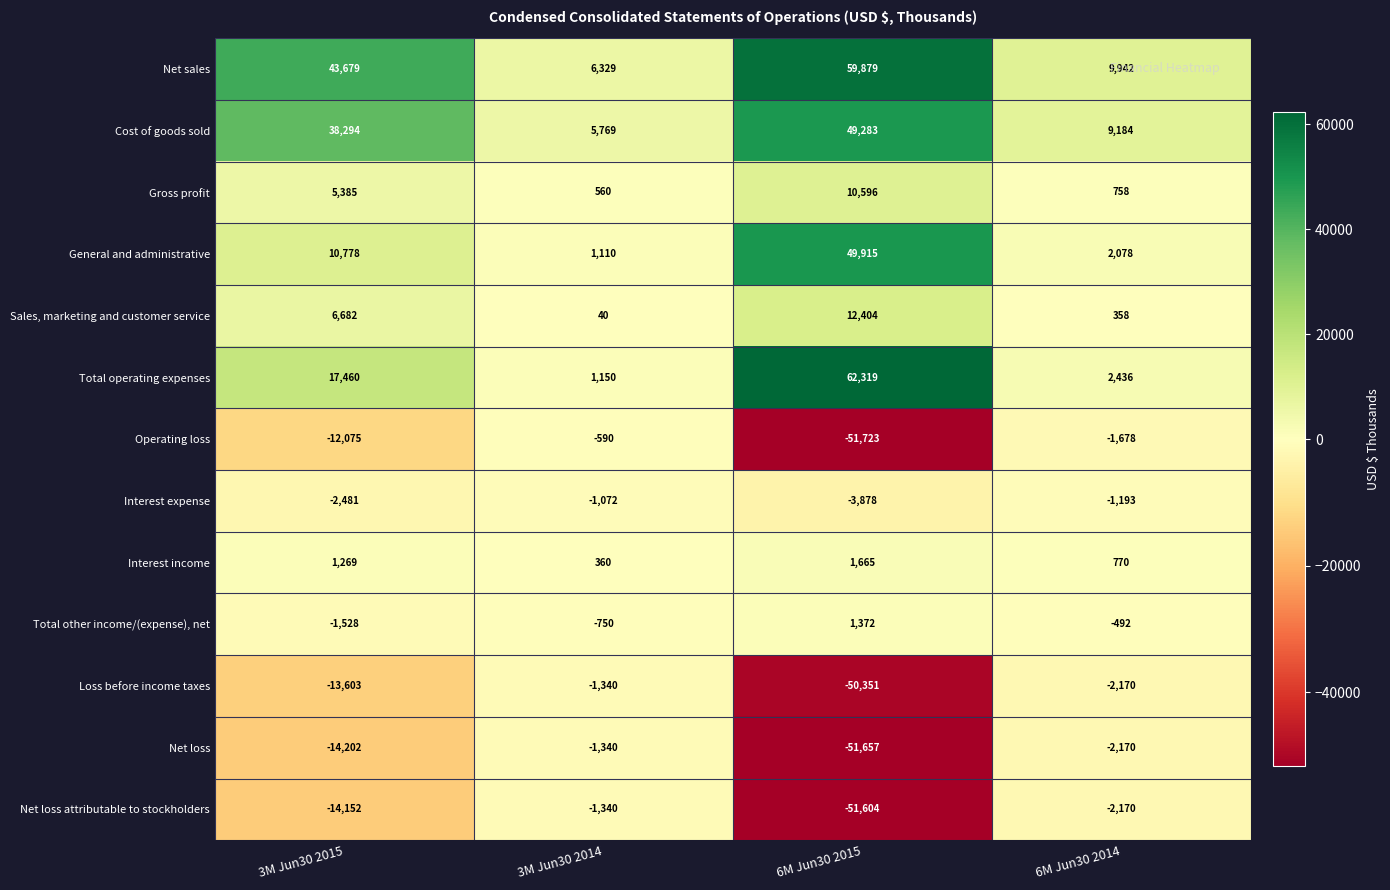

What is the total value across all series at 3M Jun30 2014?

8886